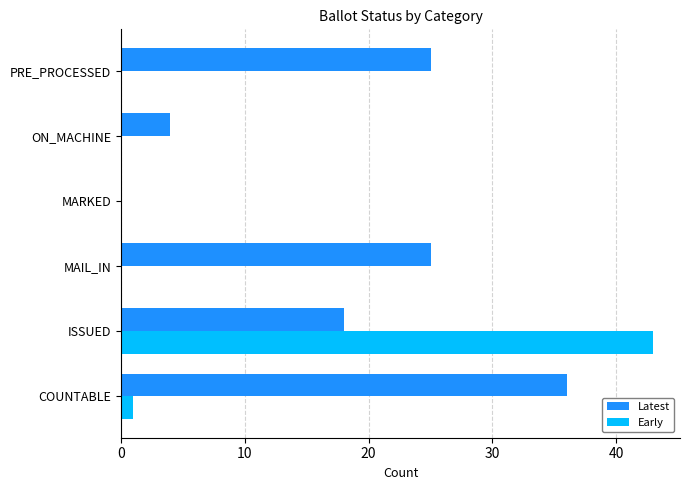

The Latest series shows 40 at PRE_PROCESSED. True or false?

False